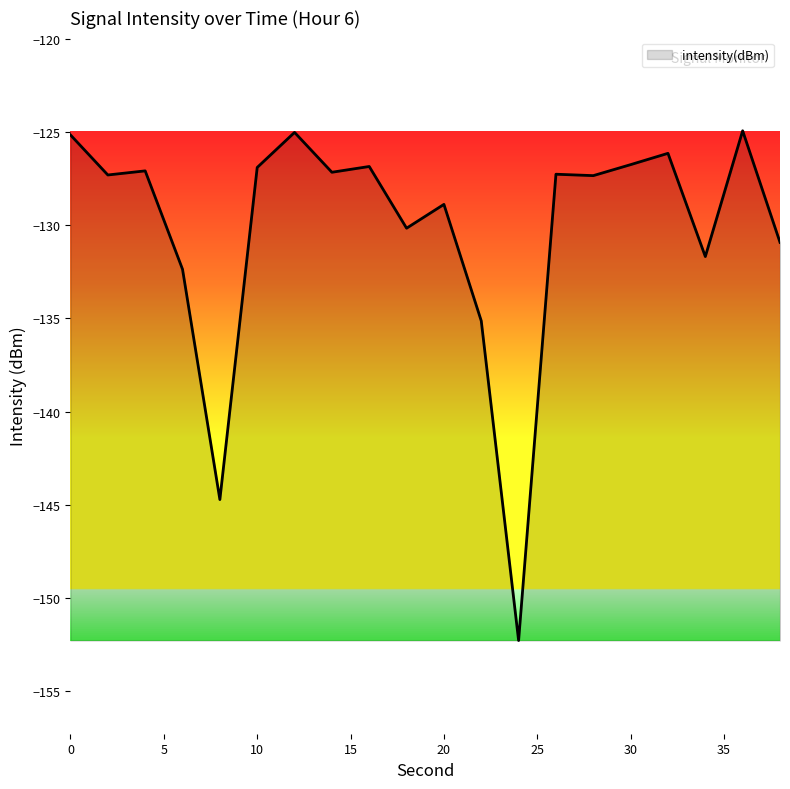

What is the difference between the maximum and minimum values?

27.3